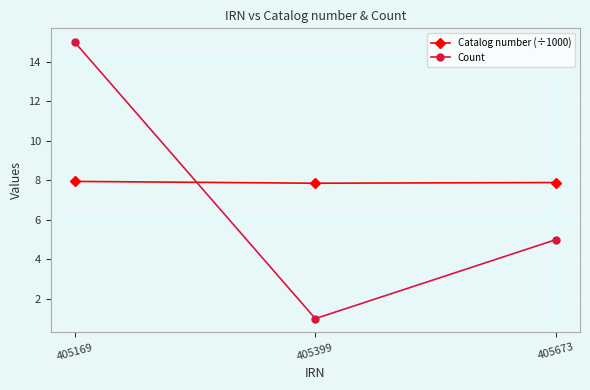

What is the average value of the Catalog number (÷1000) series?

7.9